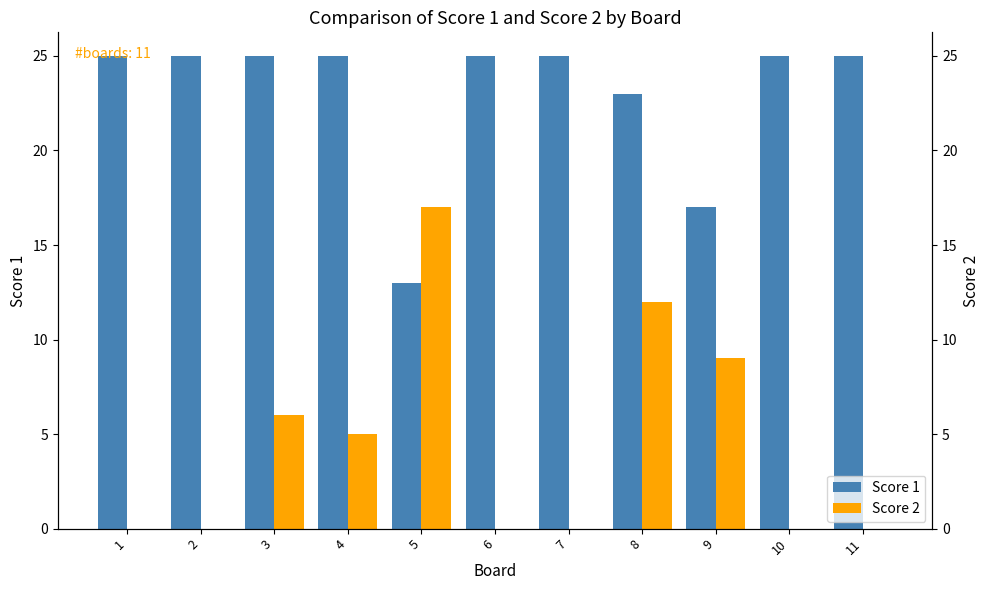

Count the Score 1 values in the range 23 to 25.

9